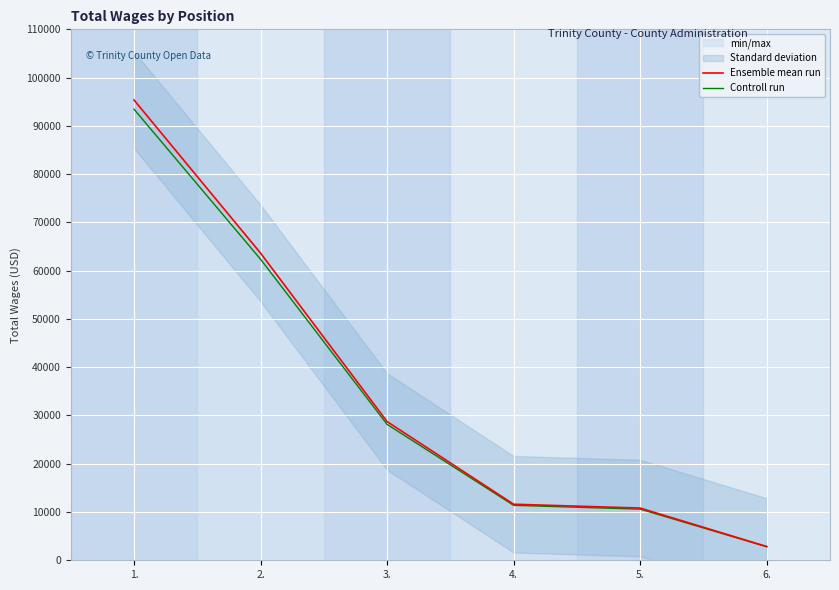

Reading right to left, transcribe all the data shown in this chart.

Ensemble mean run: 6.=2853.0	5.=10816.0	4.=11612.0	3.=28734.0	2.=63645.0	1.=95367.0
Controll run: 6.=2795.9	5.=10599.7	4.=11379.8	3.=28159.3	2.=62372.1	1.=93459.7